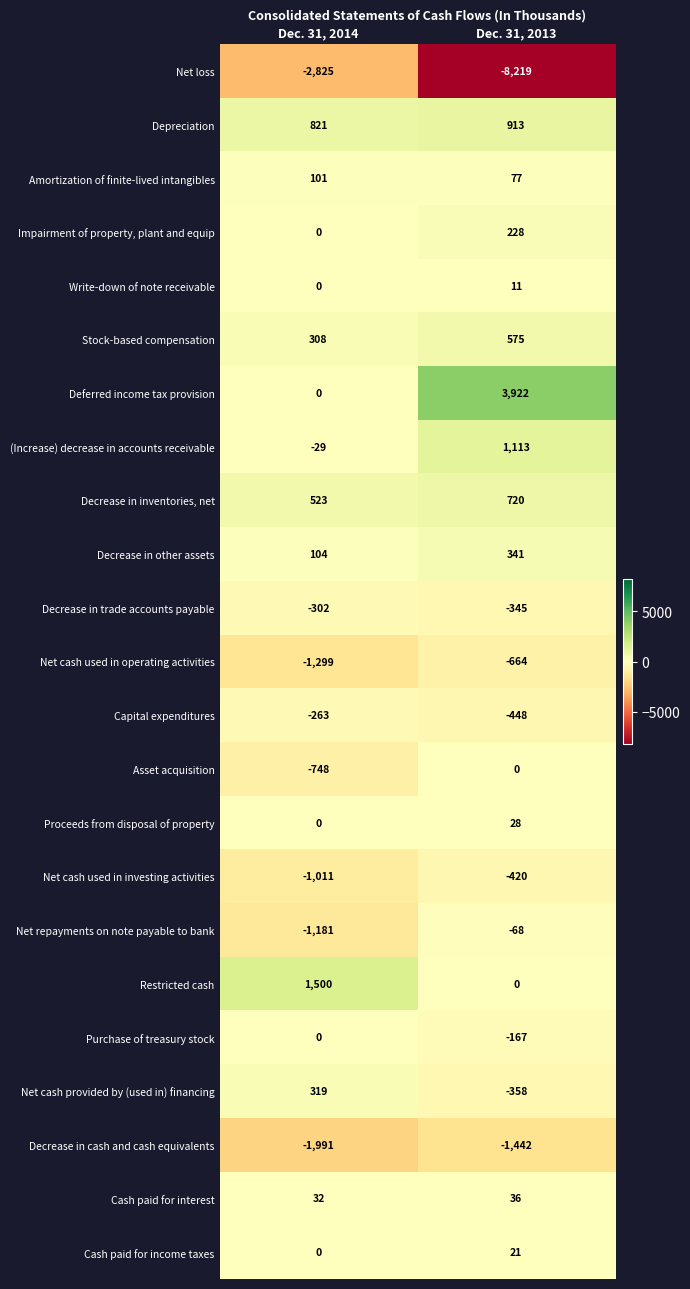

Which series changed the most between Dec. 31, 2014 and Dec. 31, 2013?

Net loss